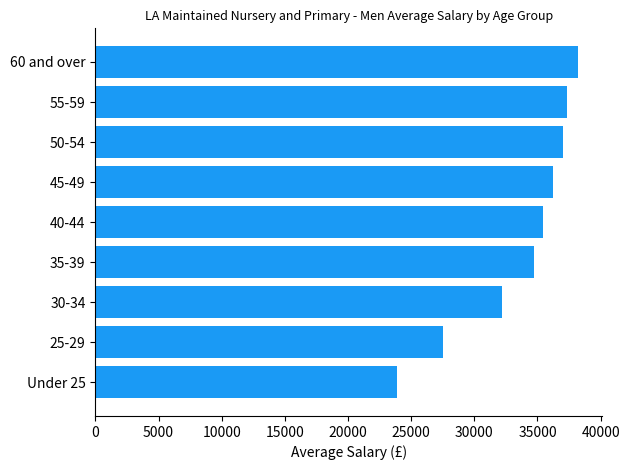

The value at 60 and over is 63987. True or false?

False